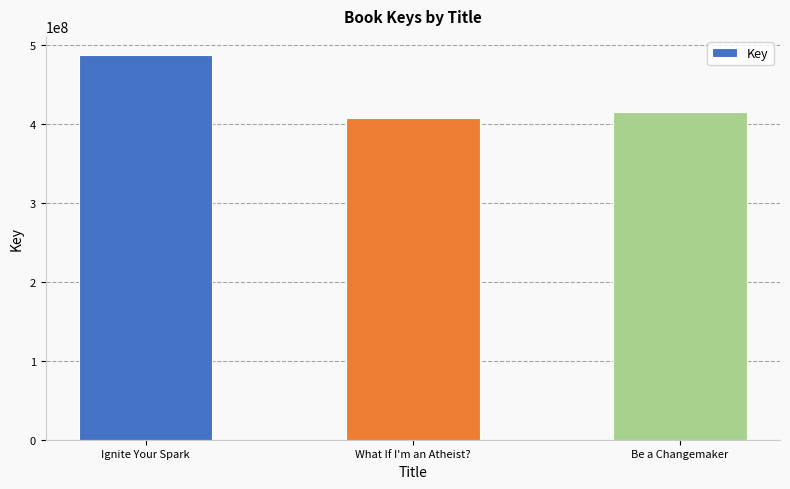

Where does the data first go above 414428143?

Ignite Your Spark